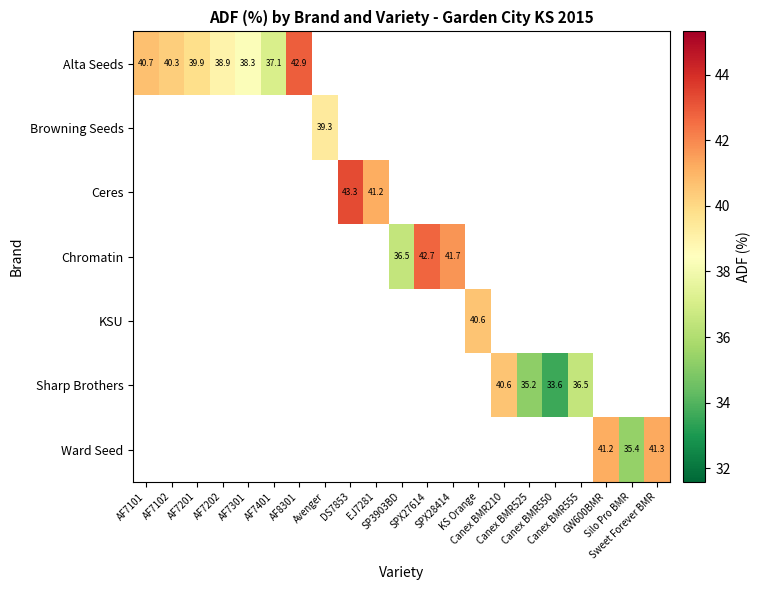

What is the maximum value shown in the chart?

43.3